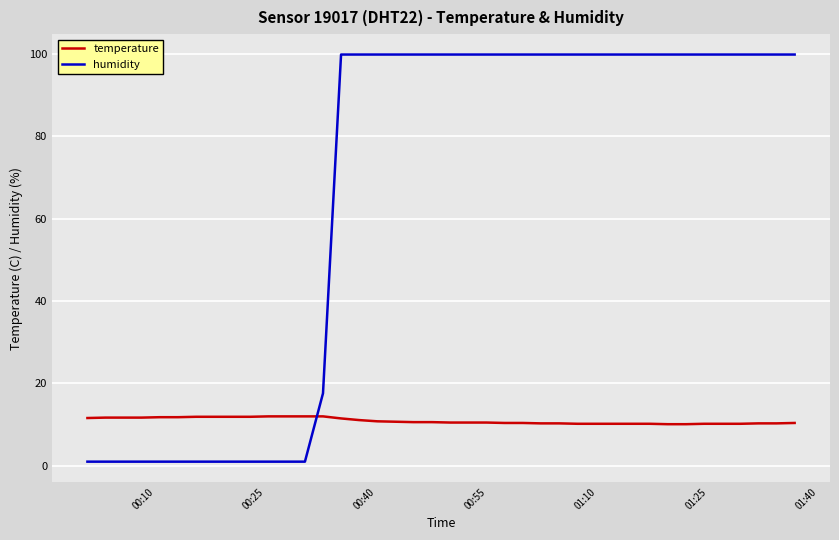

Which series ends up on top after the final intersection of temperature and humidity?

humidity